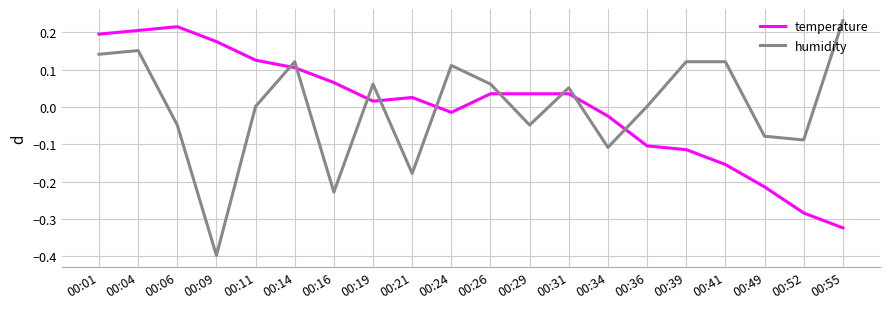

Which series has the largest range (max minus min)?

humidity